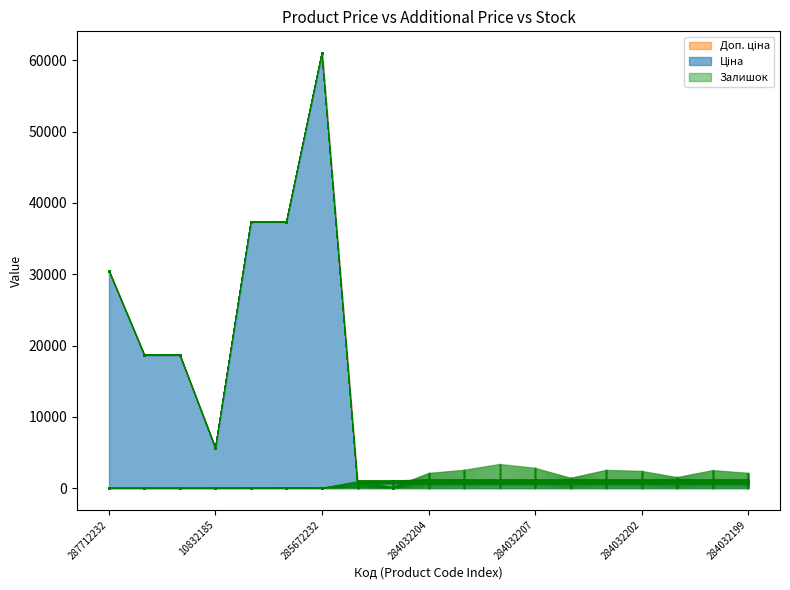

The value of Залишок at 285652231 is 22.1. True or false?

True